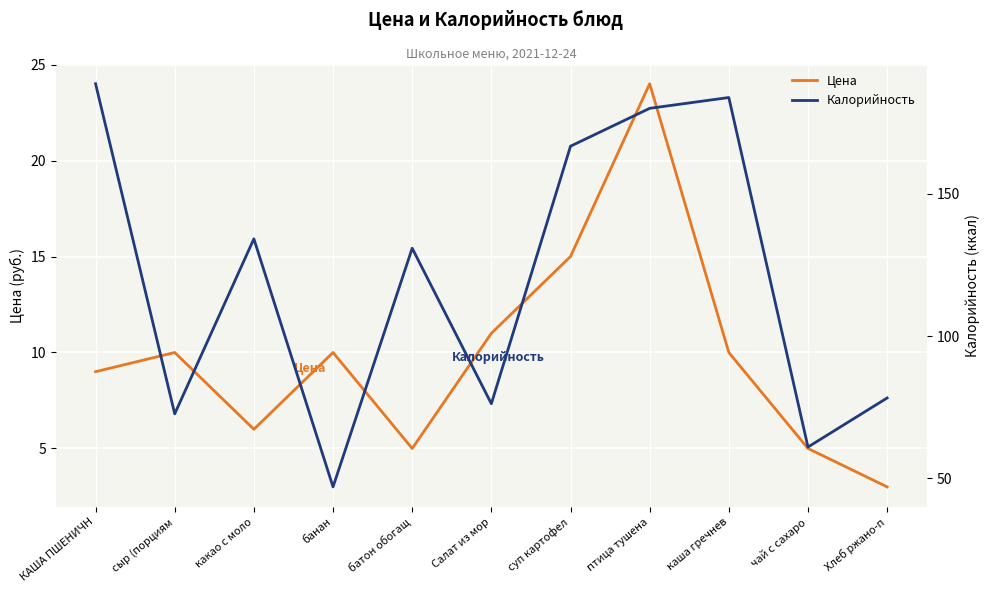

How many distinct data groups are displayed?

2